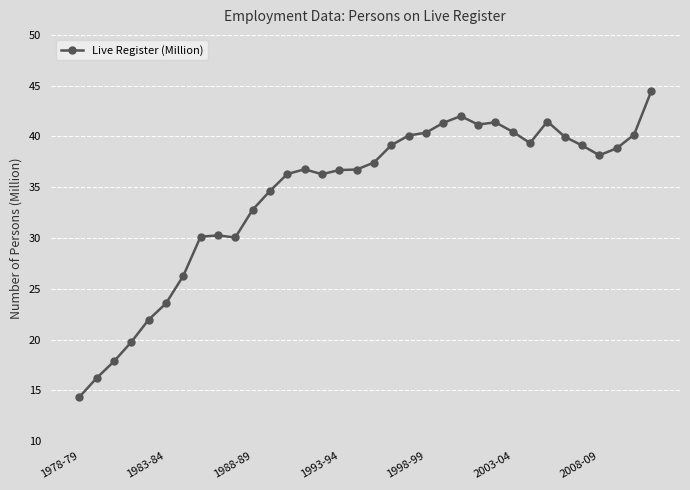

True or false: the data has more than 1 interior local peaks.

True